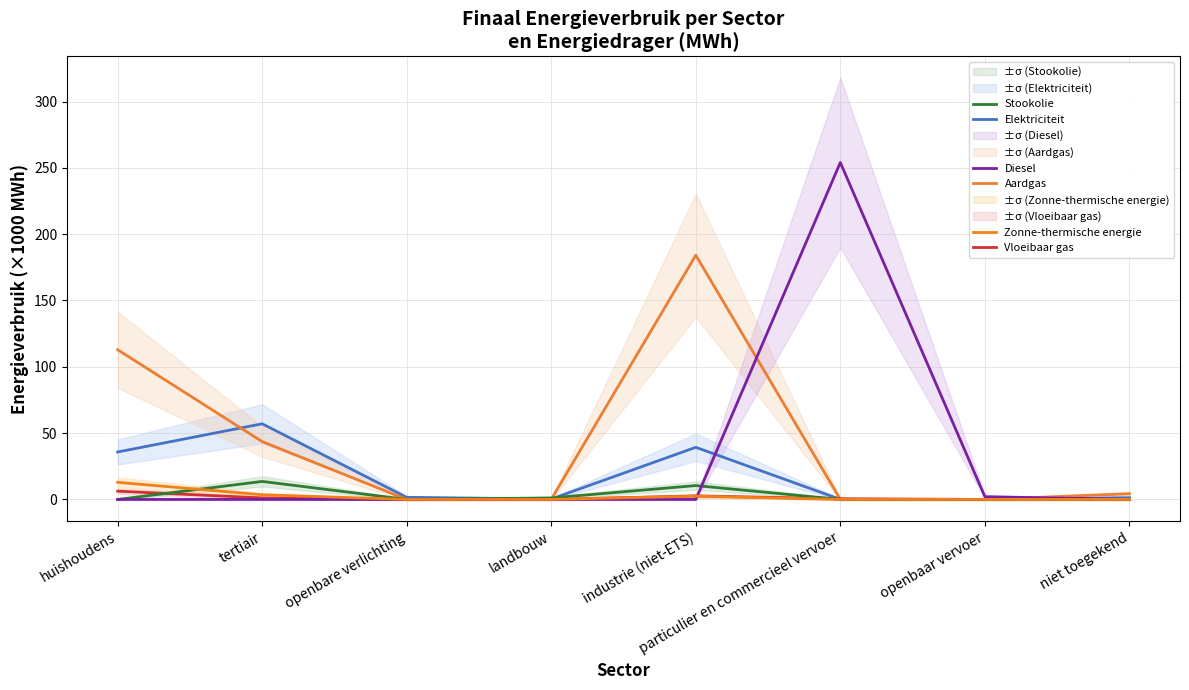

Reading left to right, list all the values displayed in this chart.

Elektriciteit: huishoudens=35.8	tertiair=57.0	openbare verlichting=1.6	landbouw=0.3	industrie (niet-ETS)=39.3	particulier en commercieel vervoer=0.1	openbaar vervoer=0.0	niet toegekend=1.3
Aardgas: huishoudens=112.9	tertiair=43.6	openbare verlichting=0.0	landbouw=0.1	industrie (niet-ETS)=184.1	particulier en commercieel vervoer=0.1	openbaar vervoer=0.0	niet toegekend=4.3
Vloeibaar gas: huishoudens=6.2	tertiair=1.2	openbare verlichting=0.0	landbouw=0.0	industrie (niet-ETS)=2.6	particulier en commercieel vervoer=0.5	openbaar vervoer=0.0	niet toegekend=0.0
Stookolie: huishoudens=0.0	tertiair=13.6	openbare verlichting=0.0	landbouw=1.1	industrie (niet-ETS)=10.5	particulier en commercieel vervoer=0.0	openbaar vervoer=0.0	niet toegekend=0.0
Diesel: huishoudens=0.0	tertiair=0.0	openbare verlichting=0.0	landbouw=0.0	industrie (niet-ETS)=0.0	particulier en commercieel vervoer=254.0	openbaar vervoer=2.1	niet toegekend=0.0
Zonne-thermische energie: huishoudens=12.9	tertiair=3.5	openbare verlichting=0.0	landbouw=0.0	industrie (niet-ETS)=2.5	particulier en commercieel vervoer=0.0	openbaar vervoer=0.0	niet toegekend=0.0